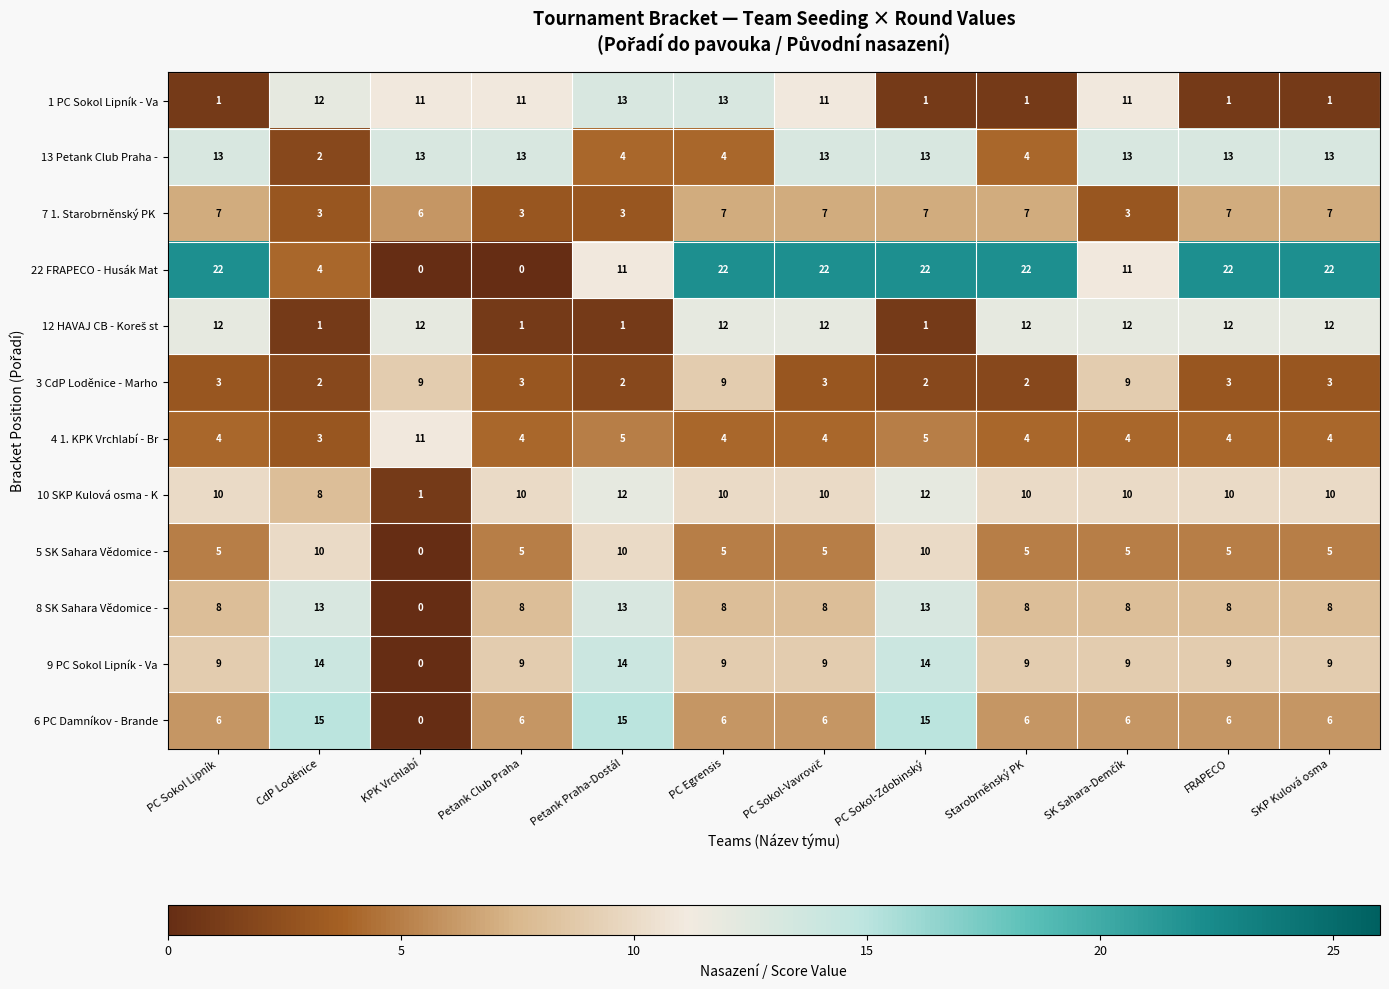

True or false: 6 PC Damníkov - Brande has a value of 10 at Starobrněnský PK.

False